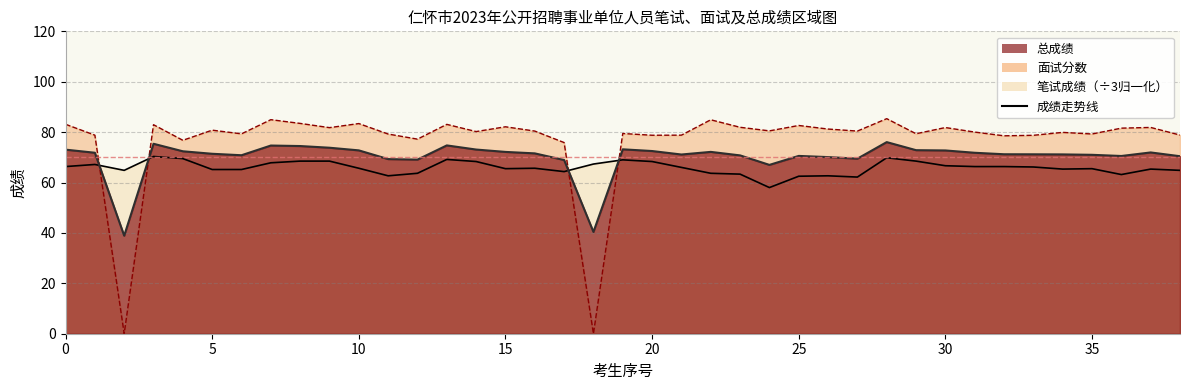

What is the label of the 27th point from the right?

12